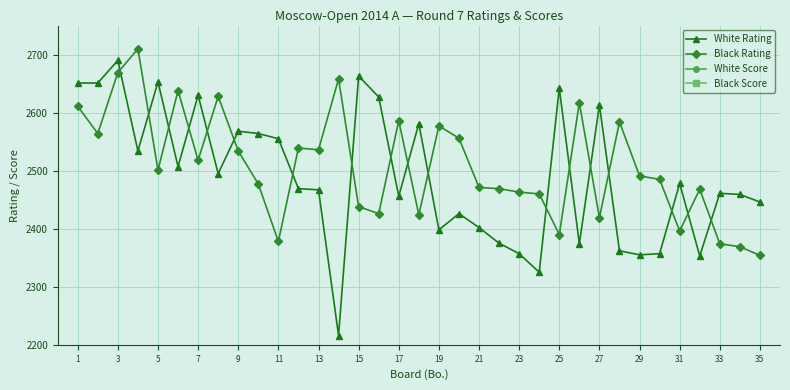

What is the difference between the maximum and minimum values in the Black Rating series?

356